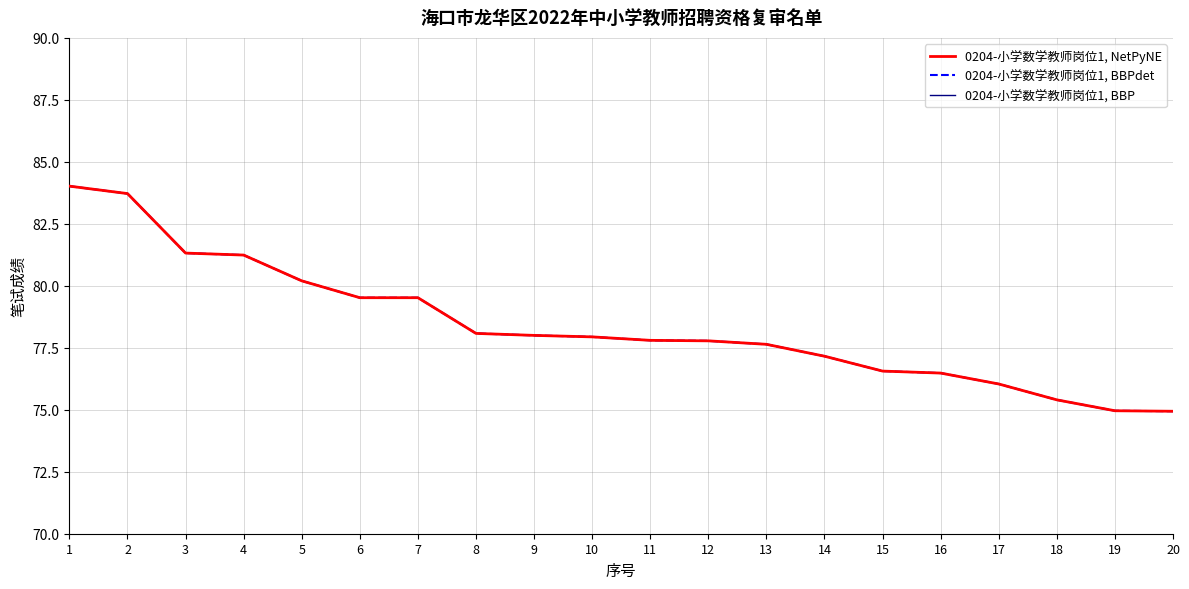

Does the chart have visible grid lines?

Yes